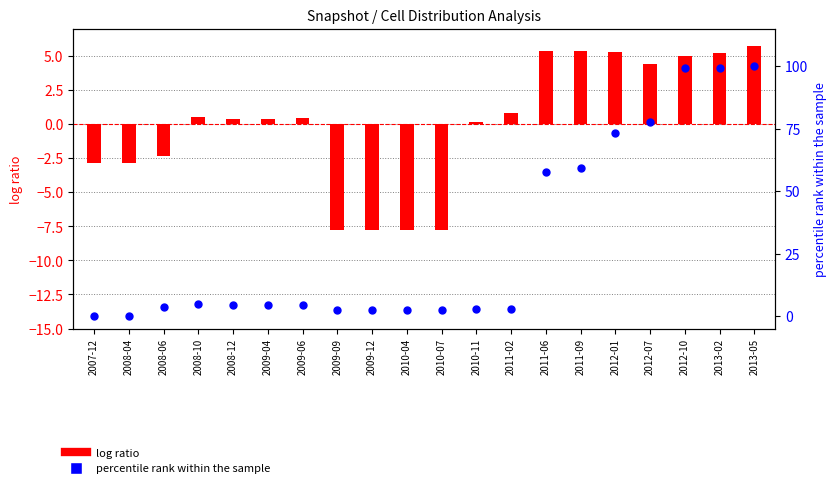

Which series has the widest spread of Y values?

percentile rank within the sample